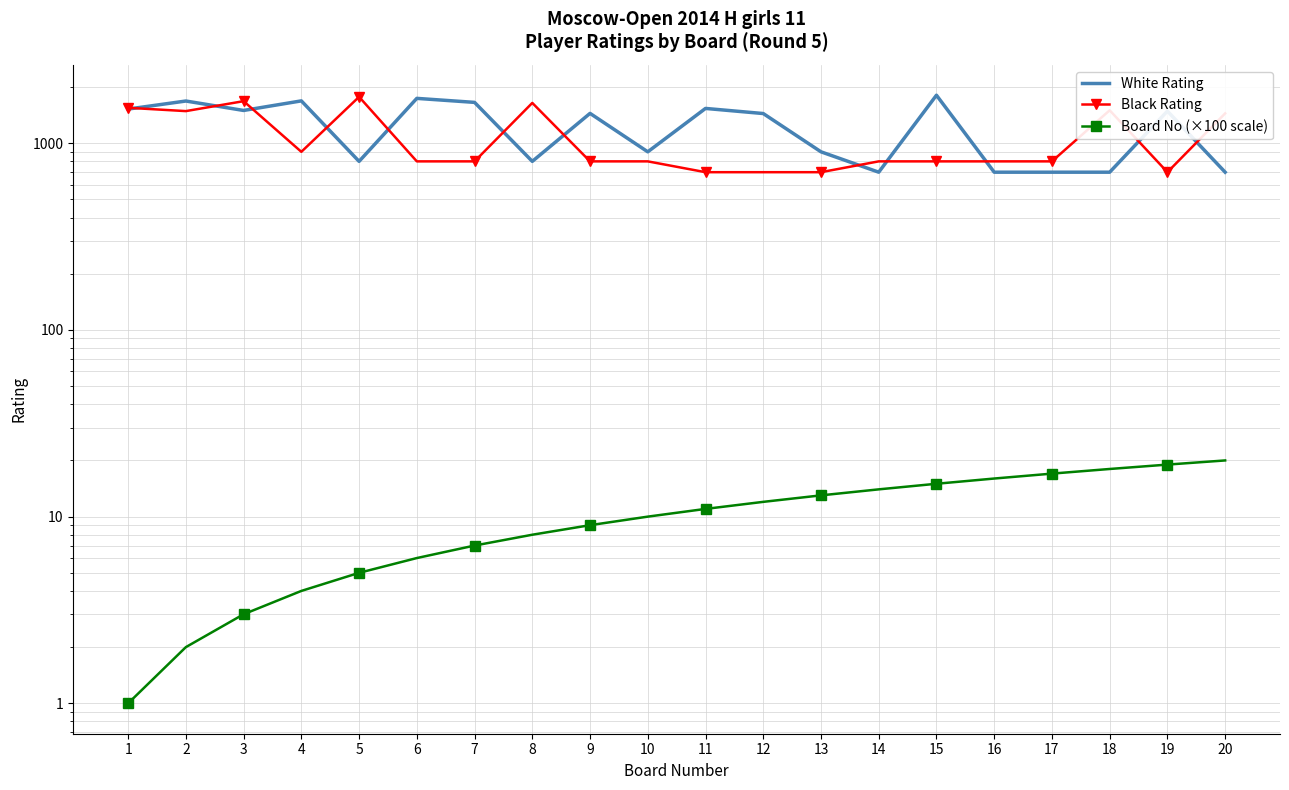

What is the total value across all series at 2?

3173